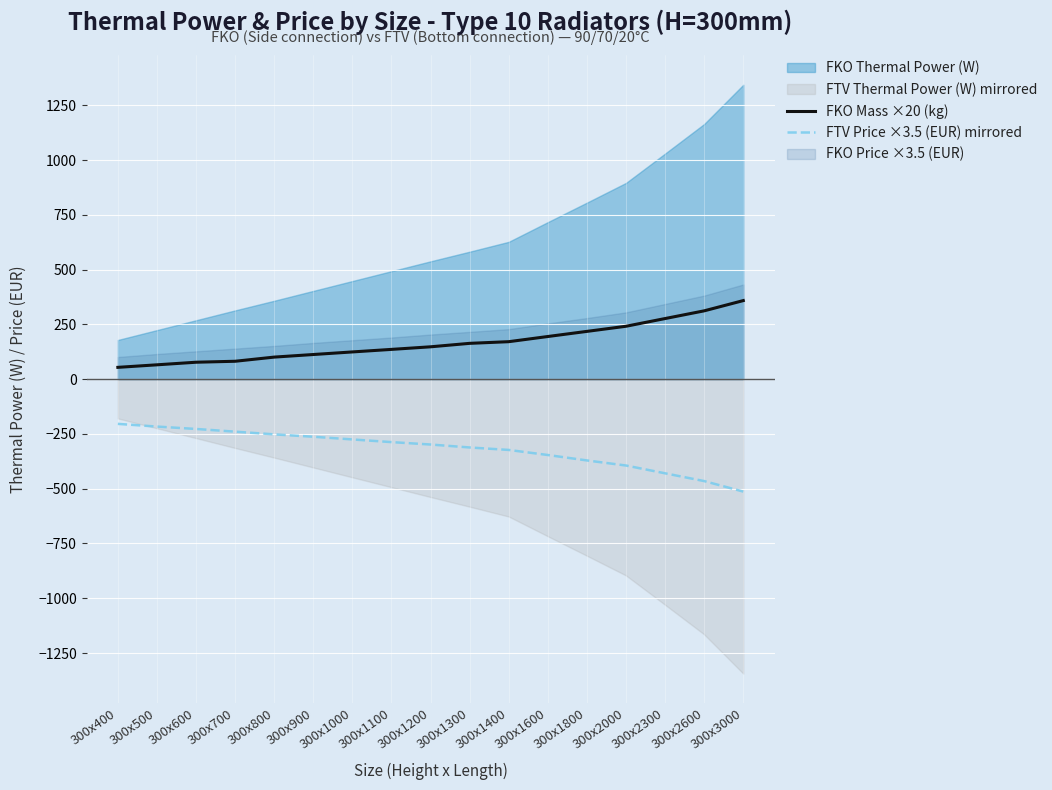

At how many categories does at least one series exceed -392?

17